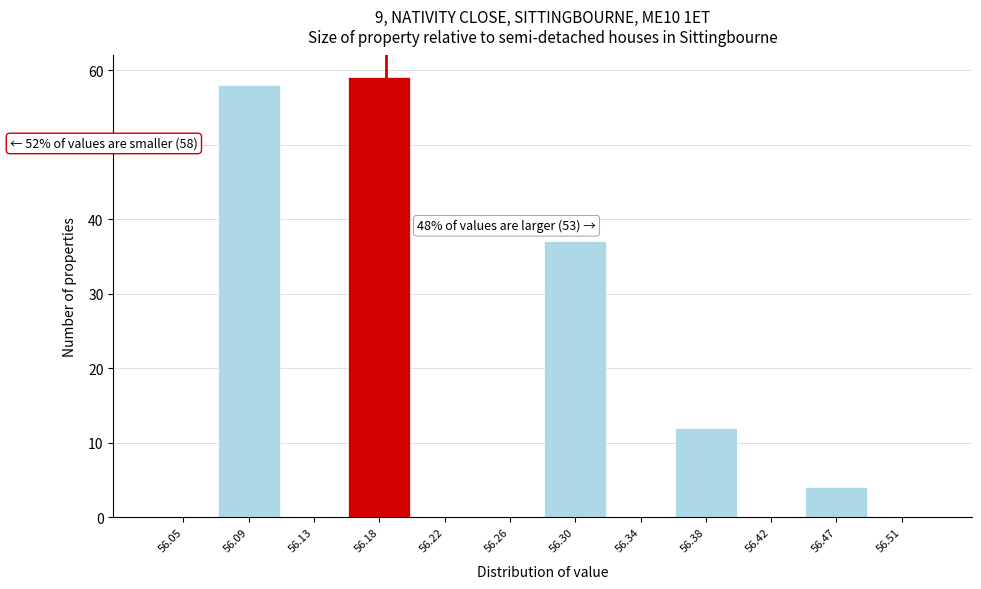

Reading right to left, what are all the values shown in this chart?

56.51=0	56.47=4	56.42=0	56.38=12	56.34=0	56.30=37	56.26=0	56.22=0	56.18=59	56.13=0	56.09=58	56.05=0